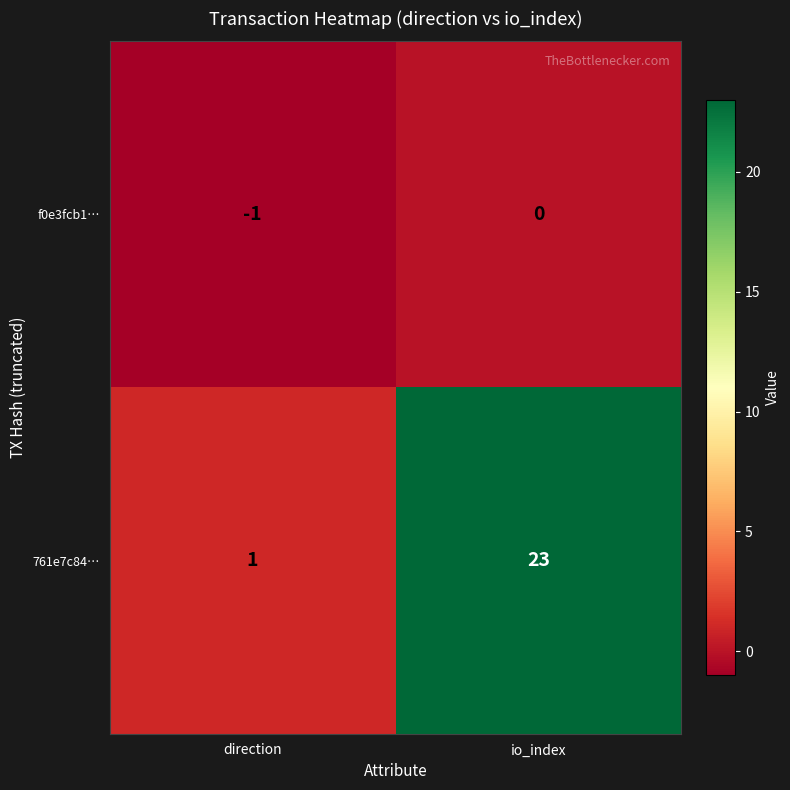

The 761e7c84… series shows 12 at io_index. True or false?

False